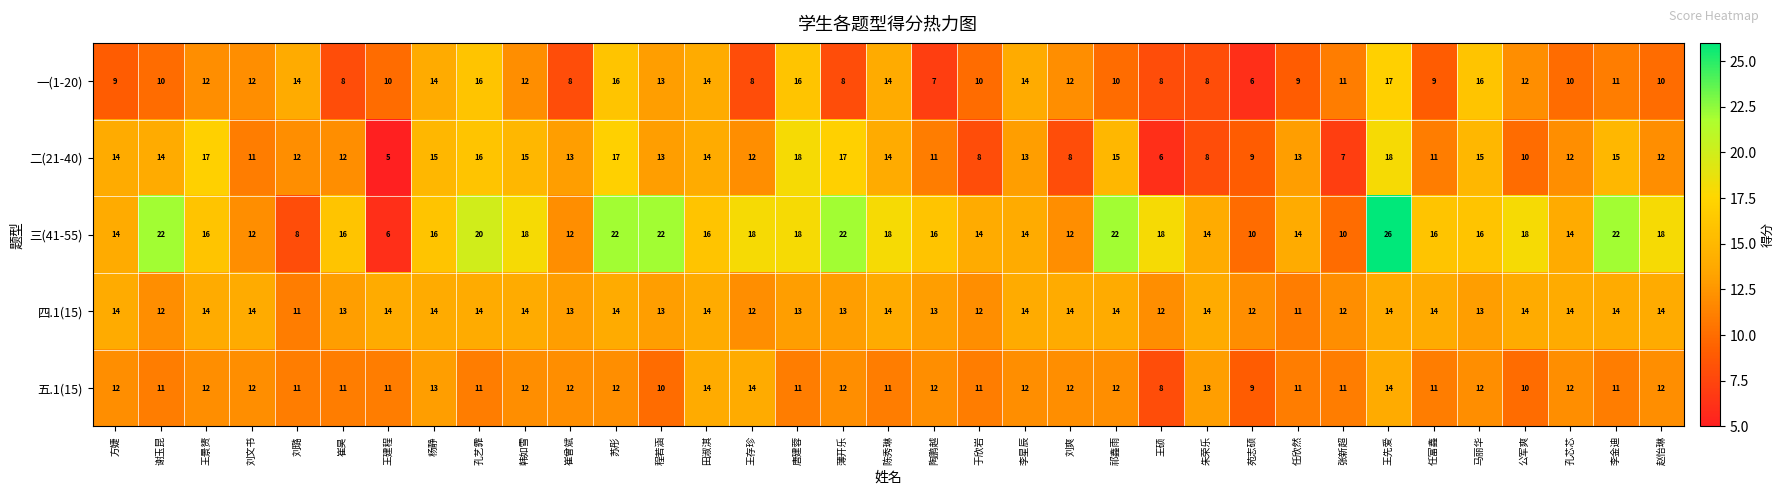

True or false: 四.1(15) has a value of 14 at 王建程.

True